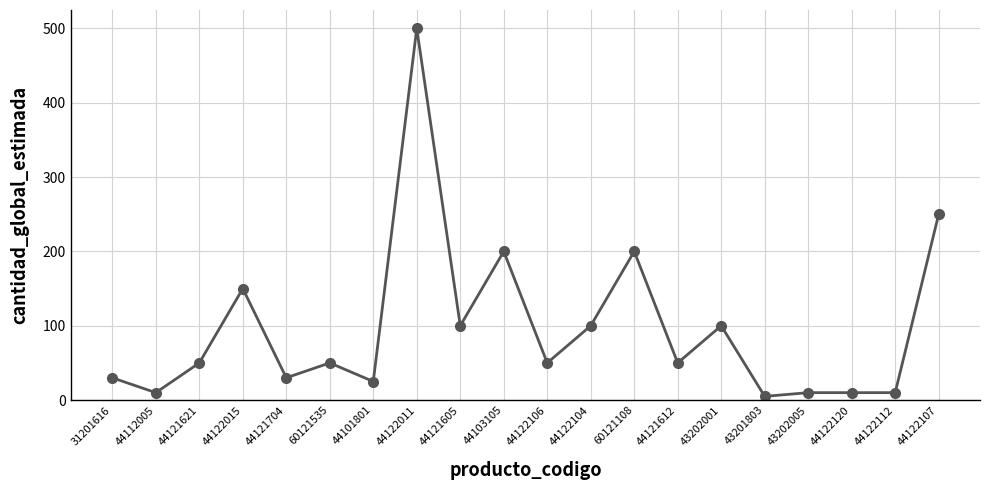

True or false: the data has more than 0 interior local peaks.

True